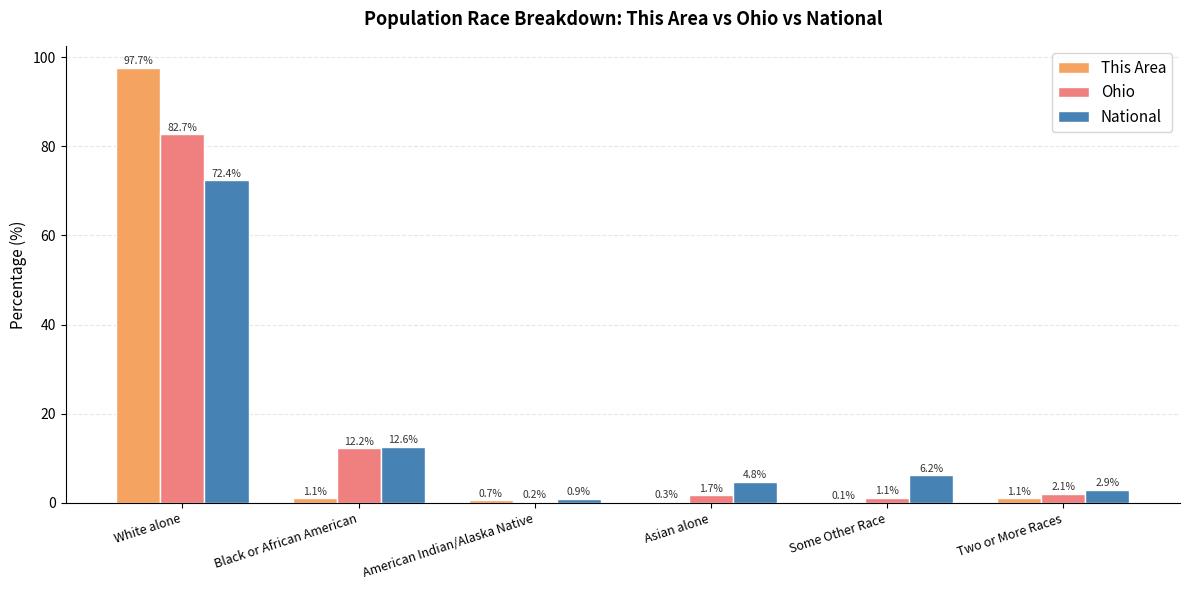

Is the value of National at Two or More Races greater than the value of Ohio at Two or More Races?

Yes